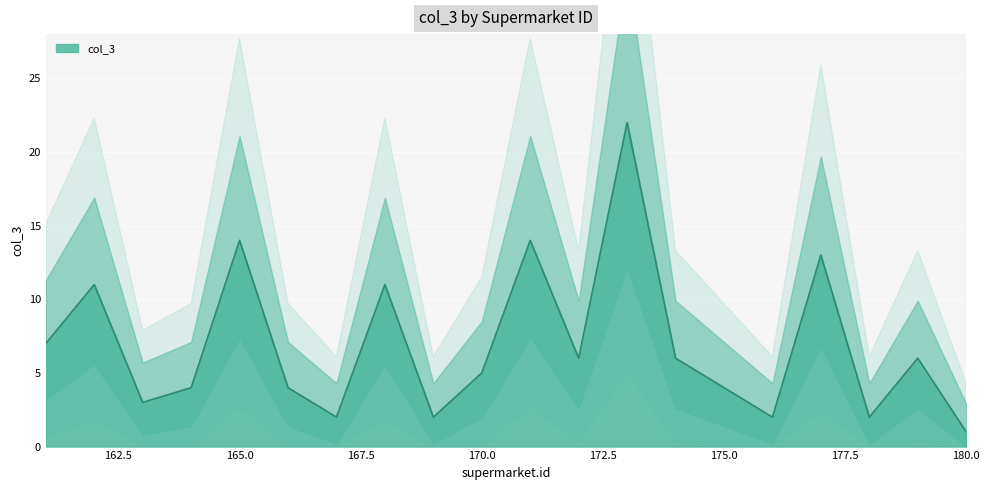

Which label corresponds to the smallest value in the chart?

180